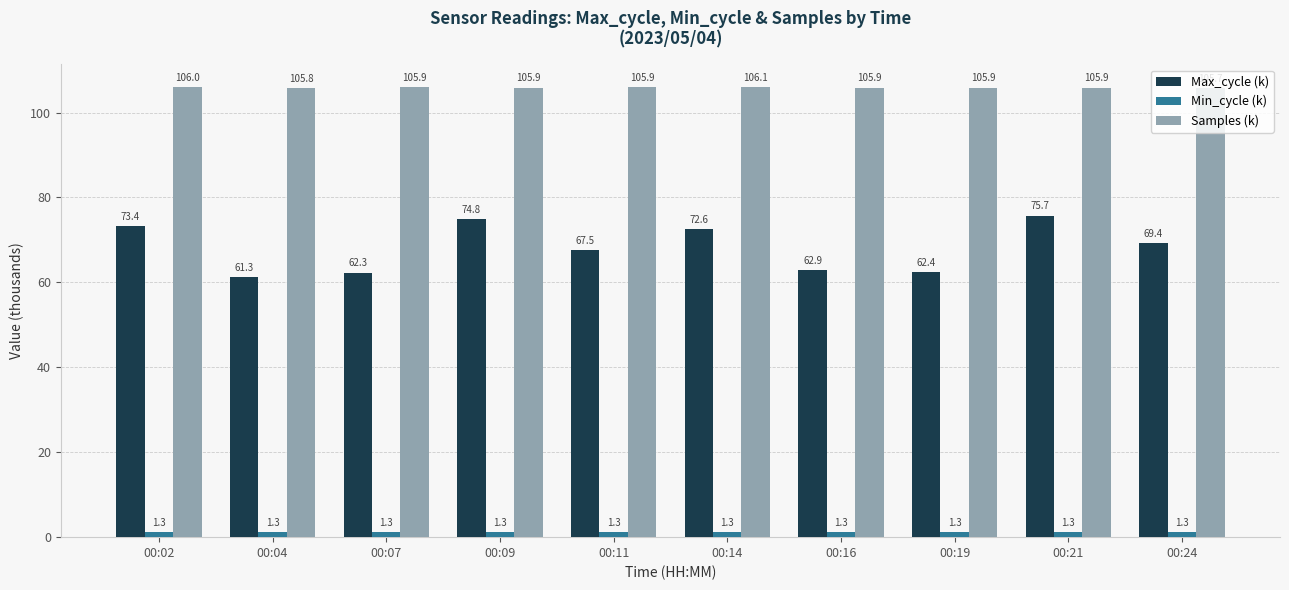

Which series has the largest total across all categories?

Samples (k)